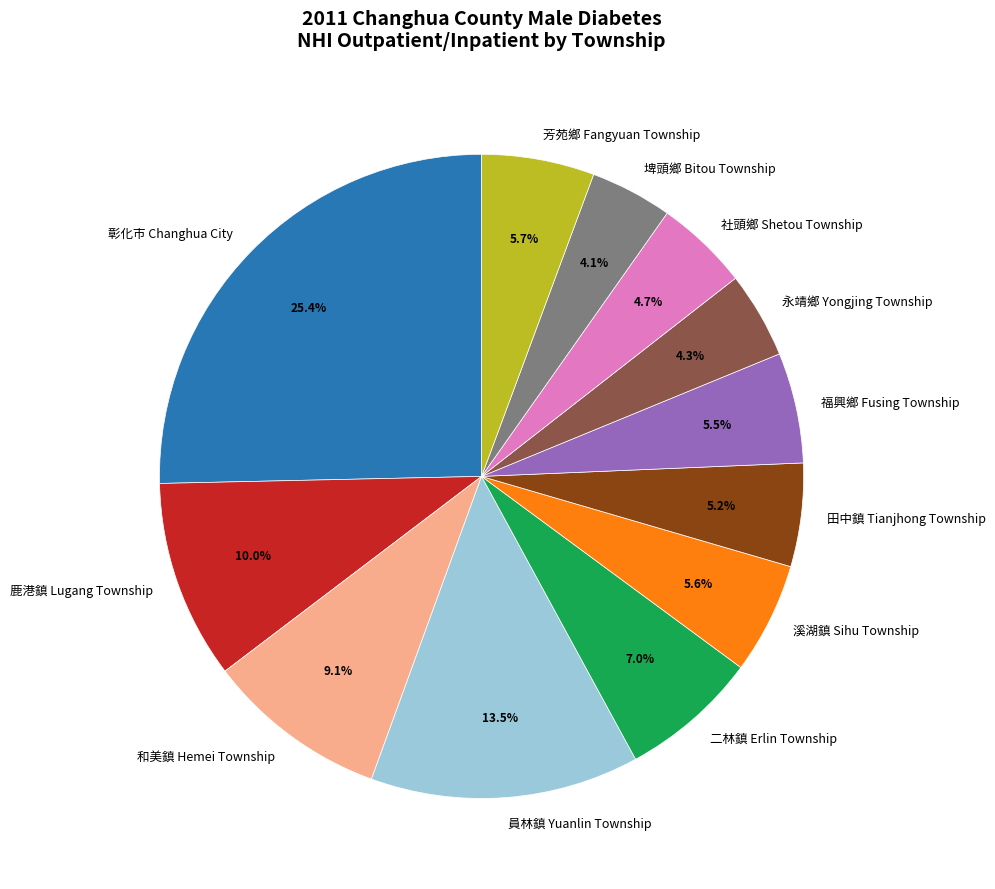

True or false: 芳苑鄉 Fangyuan Township accounts for 1% of the total.

False